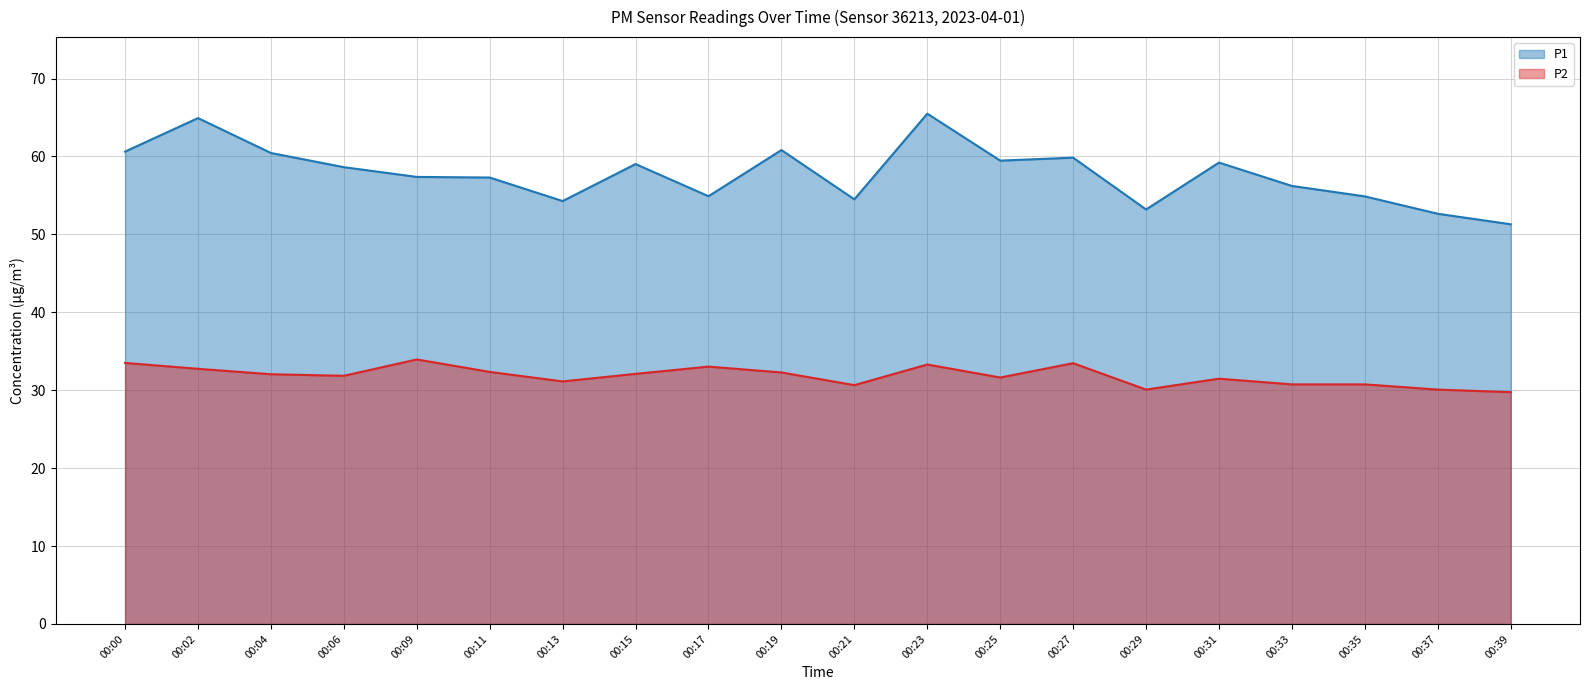

Does the chart display data point markers on the line(s)?

No